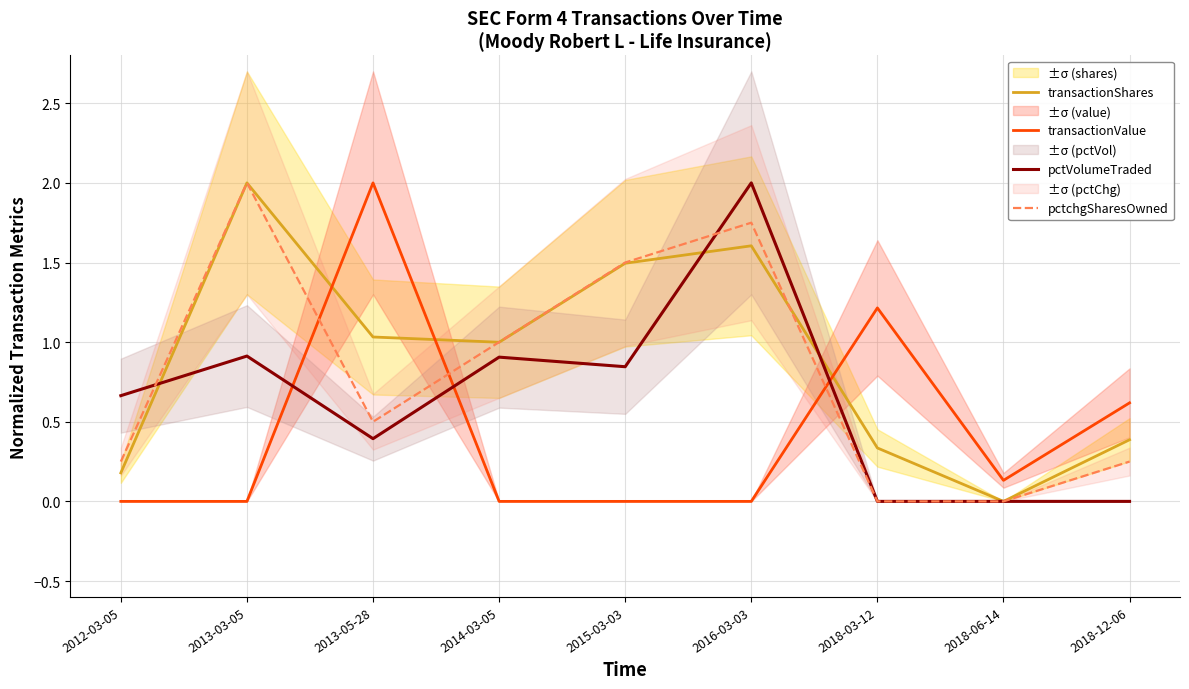

True or false: pctVolumeTraded has a value of 0.7 at 2012-03-05.

True